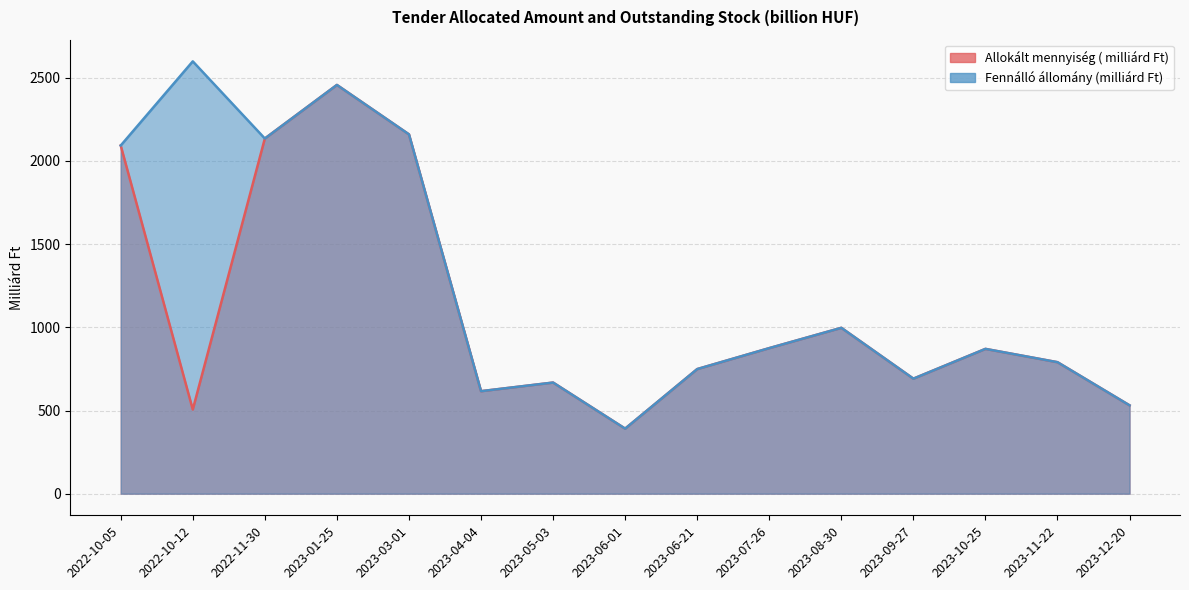

What position from the right is 2023-06-01?

8